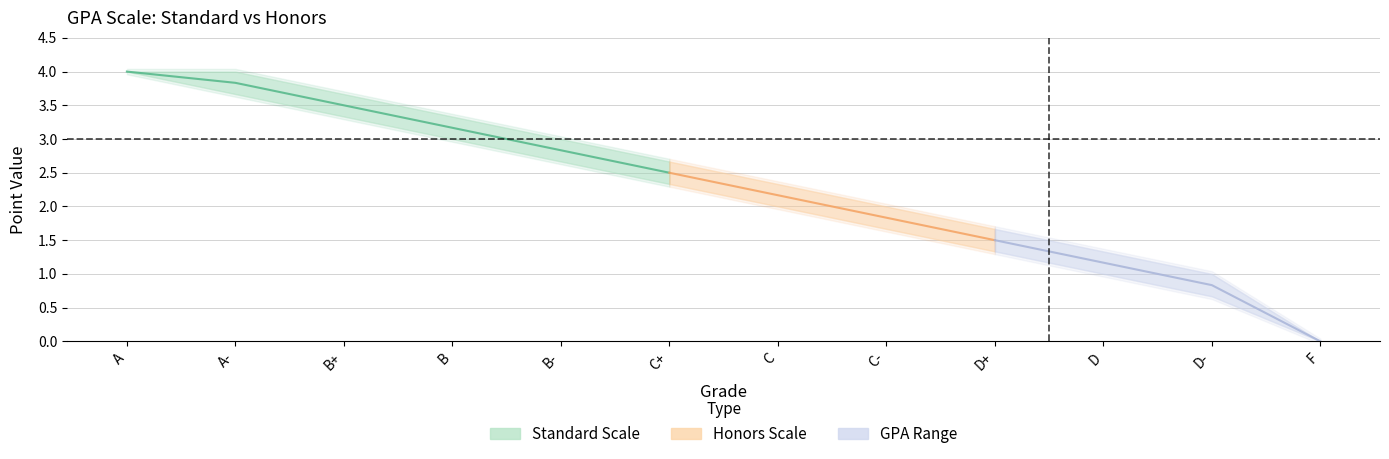

Which category has the lowest value across all series?

F